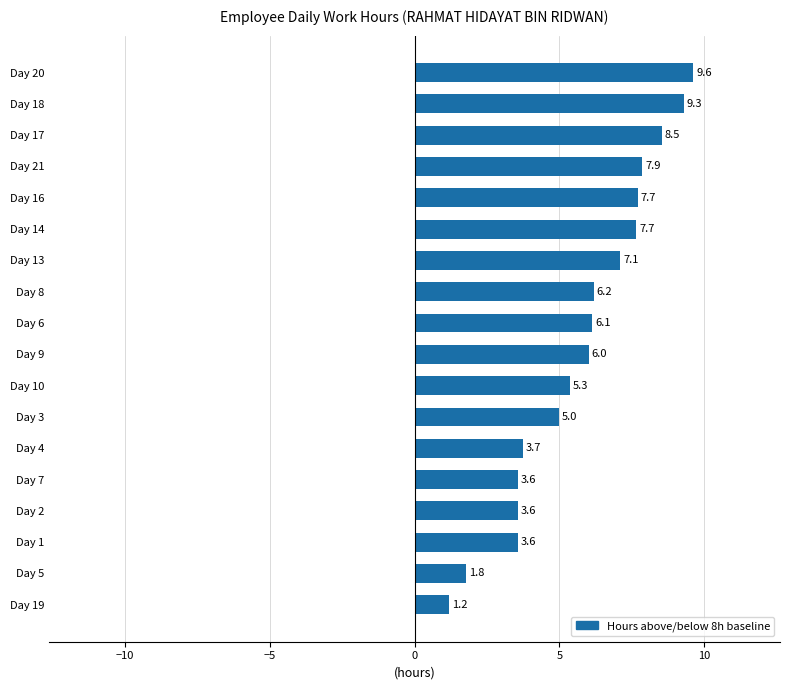

Is it true that the value at Day 1 is 5.7?

False